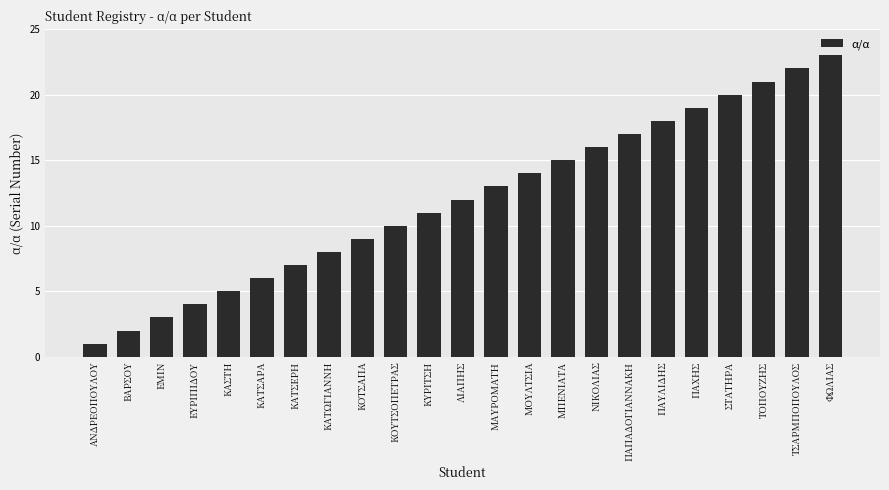

What position from the right is ΠΑΧΗΣ?

5